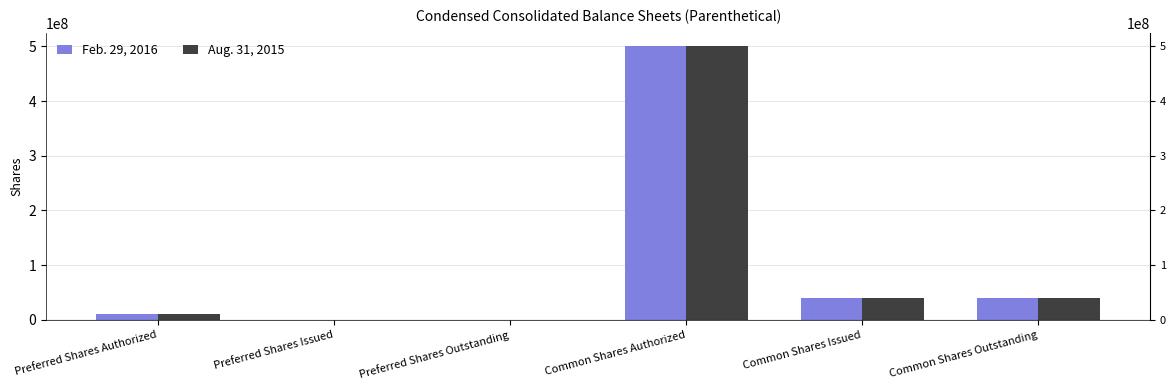

What is the difference between the maximum and minimum values in the Aug. 31, 2015 series?

500000000